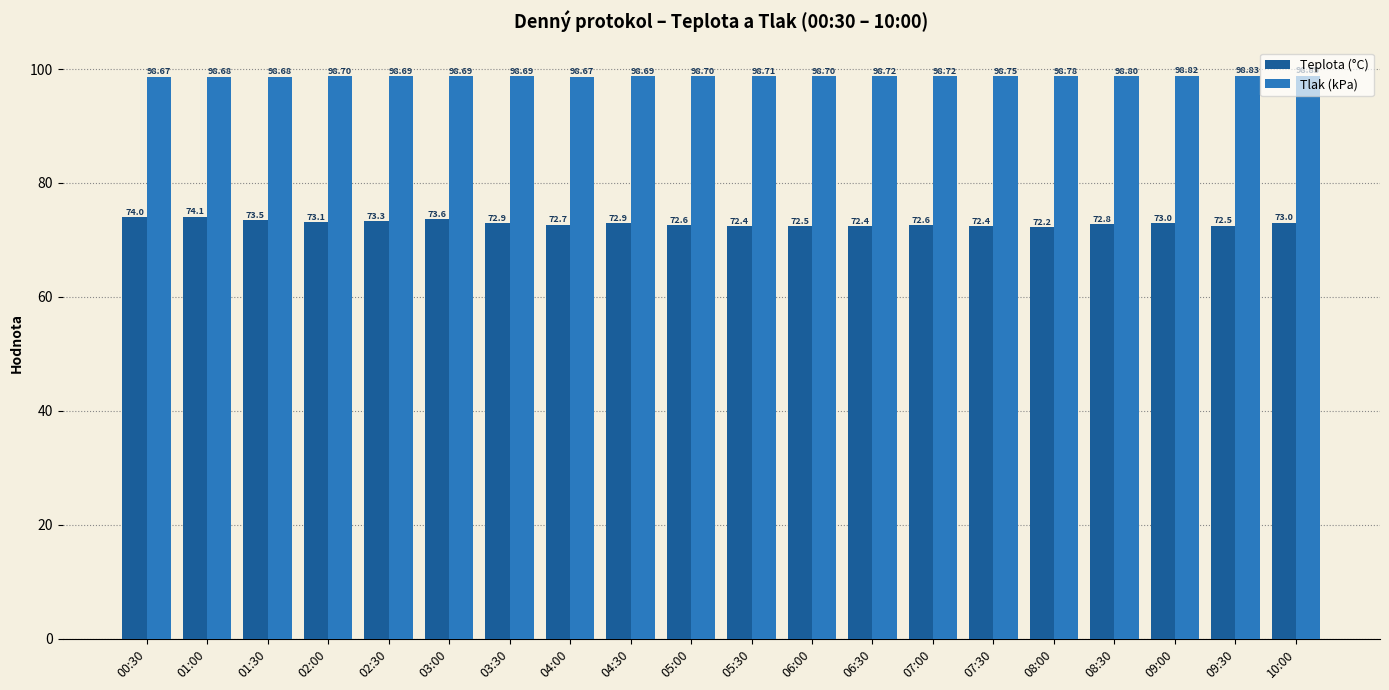

Which series changed the most between 02:00 and 08:30?

Teplota (°C)